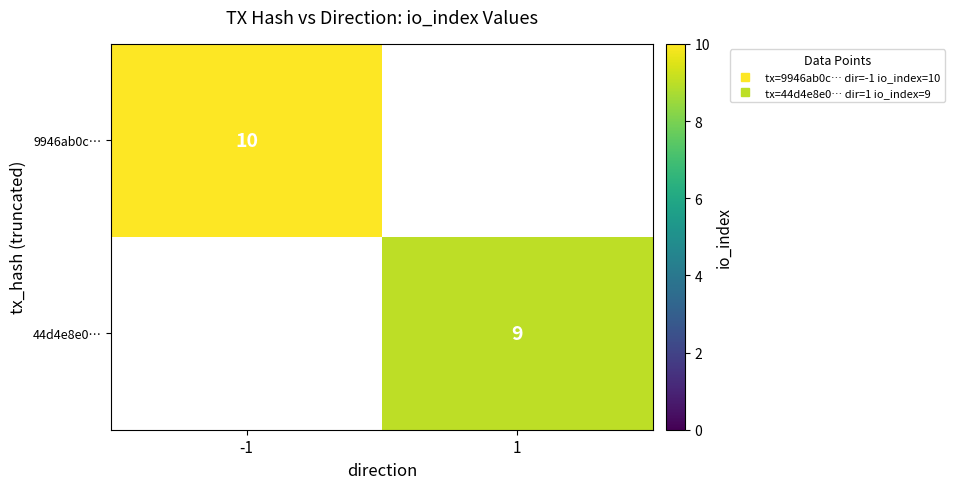

Between 1 and -1, which is larger?

-1